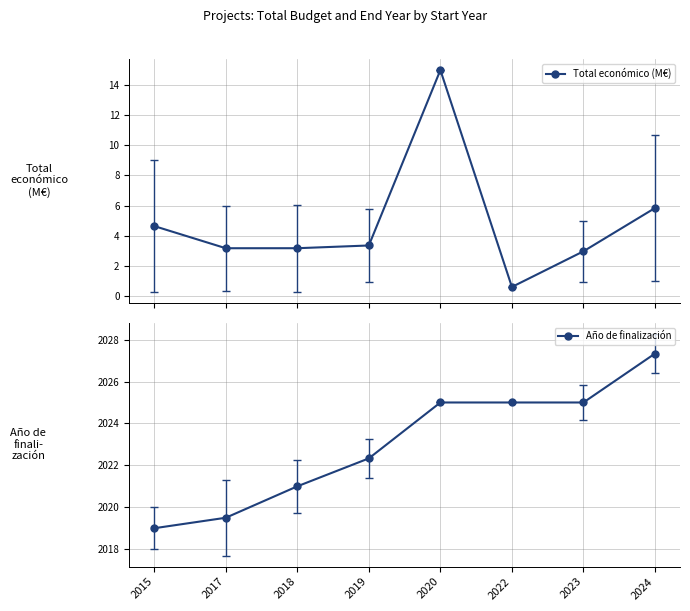

Between 2018 and 2019, which series saw the biggest shift?

Año de finalización